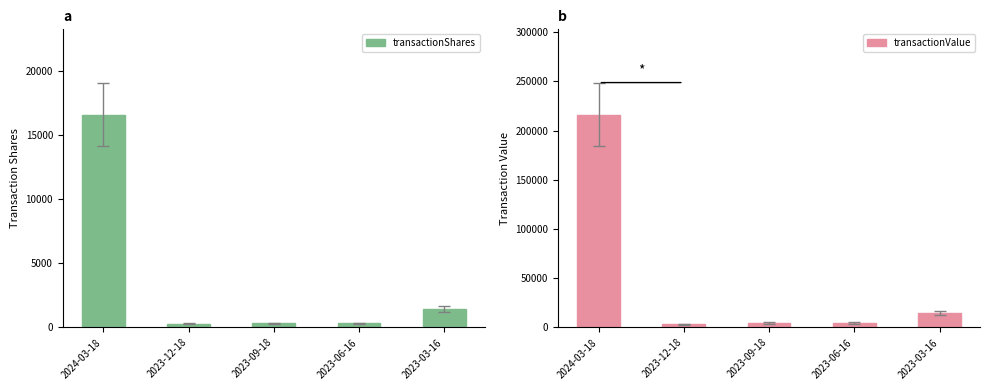

Reading left to right, transcribe all the data shown in this chart.

transactionShares: 2024-03-18=16602	2023-12-18=304	2023-09-18=317	2023-06-16=323	2023-03-16=1454
transactionValue: 2024-03-18=216324	2023-12-18=3490	2023-09-18=4711	2023-06-16=4703	2023-03-16=14947